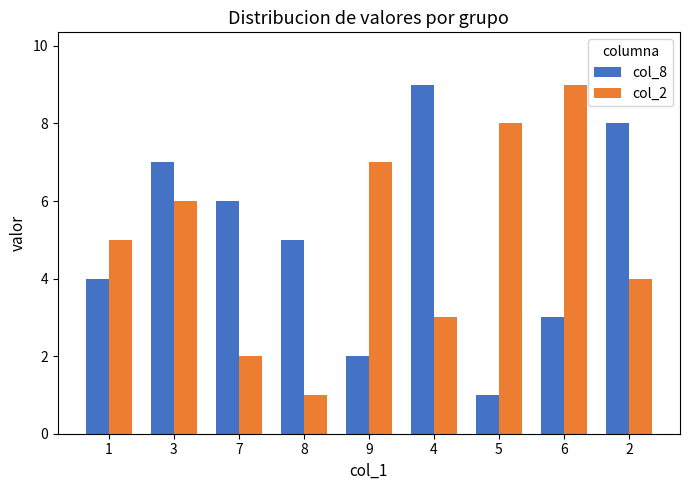

What is the total value across all series at 6?

12